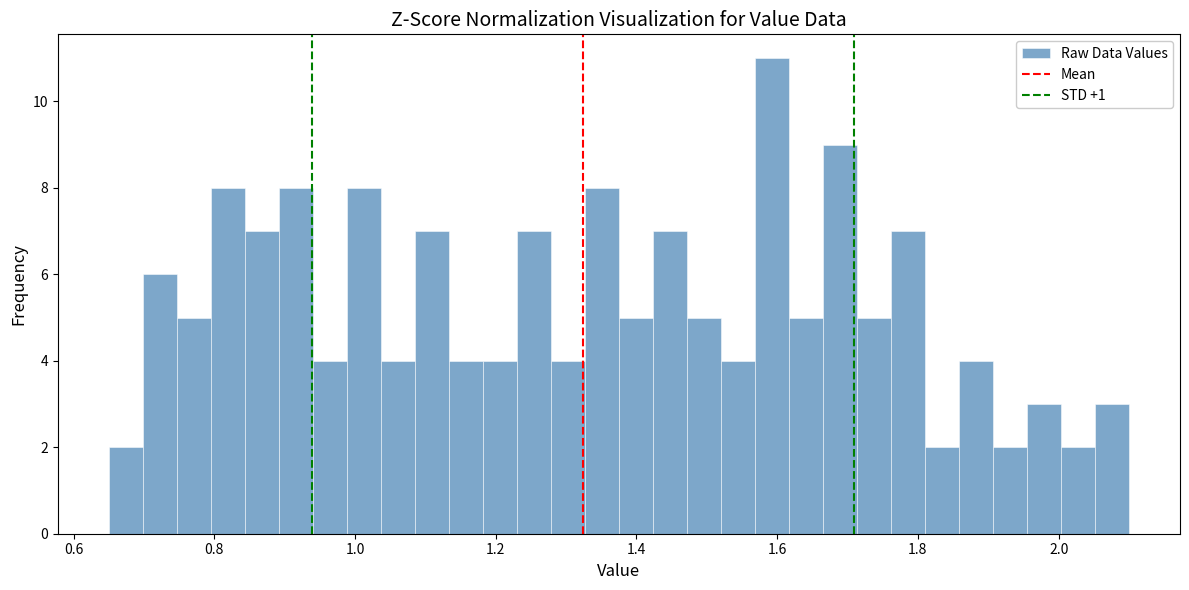

Around what value on the x-axis is the tallest bar? Give the approximate position of its centre, as read against the axis.

1.60